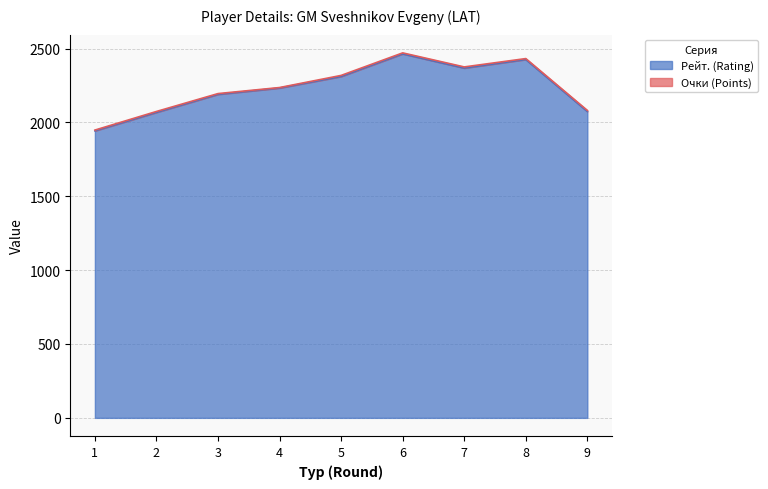

Where is the first local minimum?

7